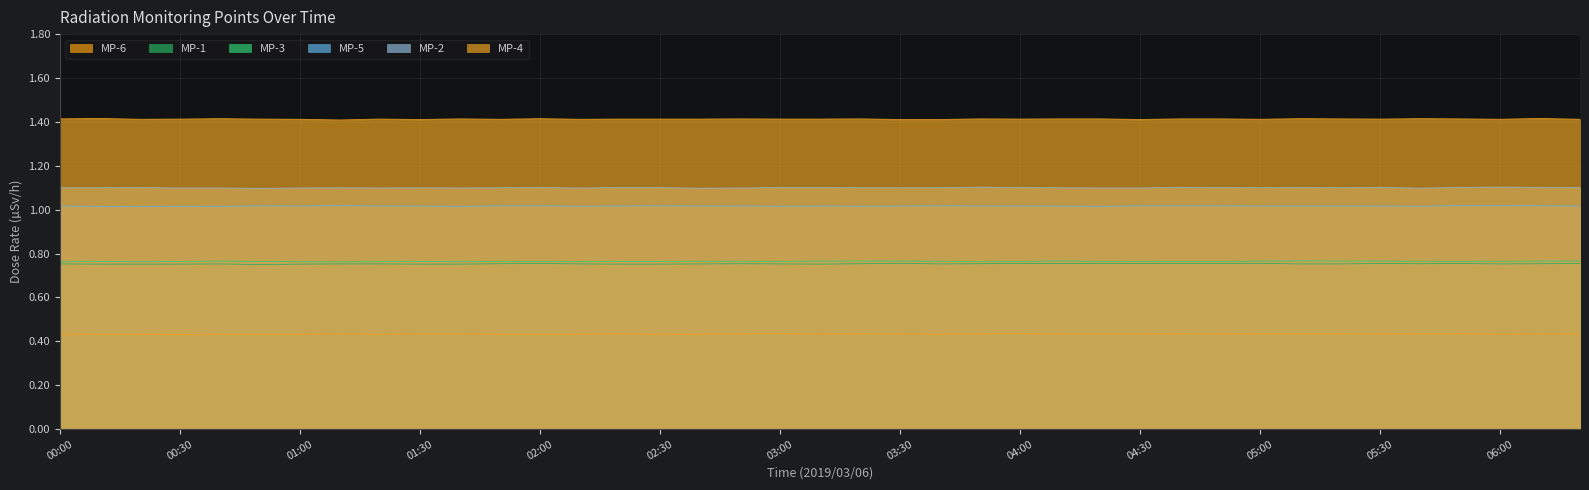

Reading right to left, what are all the values shown in this chart?

MP-1: 06:20=0.8	06:10=0.8	06:00=0.8	05:50=0.8	05:40=0.8	05:30=0.8	05:20=0.8	05:10=0.8	05:00=0.8	04:50=0.8	04:40=0.8	04:30=0.8	04:20=0.8	04:10=0.8	04:00=0.8	03:50=0.8	03:40=0.8	03:30=0.8	03:20=0.8	03:10=0.8	03:00=0.8	02:50=0.8	02:40=0.8	02:30=0.8	02:20=0.8	02:10=0.8	02:00=0.8	01:50=0.8	01:40=0.8	01:30=0.8	01:20=0.8	01:10=0.8	01:00=0.8	00:50=0.8	00:40=0.8	00:30=0.8	00:20=0.8	00:10=0.8	00:00=0.8
MP-3: 06:20=0.8	06:10=0.8	06:00=0.8	05:50=0.8	05:40=0.8	05:30=0.8	05:20=0.8	05:10=0.8	05:00=0.8	04:50=0.8	04:40=0.8	04:30=0.8	04:20=0.8	04:10=0.8	04:00=0.8	03:50=0.8	03:40=0.8	03:30=0.8	03:20=0.8	03:10=0.8	03:00=0.8	02:50=0.8	02:40=0.8	02:30=0.8	02:20=0.8	02:10=0.8	02:00=0.8	01:50=0.8	01:40=0.8	01:30=0.8	01:20=0.8	01:10=0.8	01:00=0.8	00:50=0.8	00:40=0.8	00:30=0.8	00:20=0.8	00:10=0.8	00:00=0.8
MP-5: 06:20=1.0	06:10=1.0	06:00=1.0	05:50=1.0	05:40=1.0	05:30=1.0	05:20=1.0	05:10=1.0	05:00=1.0	04:50=1.0	04:40=1.0	04:30=1.0	04:20=1.0	04:10=1.0	04:00=1.0	03:50=1.0	03:40=1.0	03:30=1.0	03:20=1.0	03:10=1.0	03:00=1.0	02:50=1.0	02:40=1.0	02:30=1.0	02:20=1.0	02:10=1.0	02:00=1.0	01:50=1.0	01:40=1.0	01:30=1.0	01:20=1.0	01:10=1.0	01:00=1.0	00:50=1.0	00:40=1.0	00:30=1.0	00:20=1.0	00:10=1.0	00:00=1.0
MP-6: 06:20=0.4	06:10=0.4	06:00=0.4	05:50=0.4	05:40=0.4	05:30=0.4	05:20=0.4	05:10=0.4	05:00=0.4	04:50=0.4	04:40=0.4	04:30=0.4	04:20=0.4	04:10=0.4	04:00=0.4	03:50=0.4	03:40=0.4	03:30=0.4	03:20=0.4	03:10=0.4	03:00=0.4	02:50=0.4	02:40=0.4	02:30=0.4	02:20=0.4	02:10=0.4	02:00=0.4	01:50=0.4	01:40=0.4	01:30=0.4	01:20=0.4	01:10=0.4	01:00=0.4	00:50=0.4	00:40=0.4	00:30=0.4	00:20=0.4	00:10=0.4	00:00=0.4
MP-2: 06:20=1.1	06:10=1.1	06:00=1.1	05:50=1.1	05:40=1.1	05:30=1.1	05:20=1.1	05:10=1.1	05:00=1.1	04:50=1.1	04:40=1.1	04:30=1.1	04:20=1.1	04:10=1.1	04:00=1.1	03:50=1.1	03:40=1.1	03:30=1.1	03:20=1.1	03:10=1.1	03:00=1.1	02:50=1.1	02:40=1.1	02:30=1.1	02:20=1.1	02:10=1.1	02:00=1.1	01:50=1.1	01:40=1.1	01:30=1.1	01:20=1.1	01:10=1.1	01:00=1.1	00:50=1.1	00:40=1.1	00:30=1.1	00:20=1.1	00:10=1.1	00:00=1.1
MP-4: 06:20=1.4	06:10=1.4	06:00=1.4	05:50=1.4	05:40=1.4	05:30=1.4	05:20=1.4	05:10=1.4	05:00=1.4	04:50=1.4	04:40=1.4	04:30=1.4	04:20=1.4	04:10=1.4	04:00=1.4	03:50=1.4	03:40=1.4	03:30=1.4	03:20=1.4	03:10=1.4	03:00=1.4	02:50=1.4	02:40=1.4	02:30=1.4	02:20=1.4	02:10=1.4	02:00=1.4	01:50=1.4	01:40=1.4	01:30=1.4	01:20=1.4	01:10=1.4	01:00=1.4	00:50=1.4	00:40=1.4	00:30=1.4	00:20=1.4	00:10=1.4	00:00=1.4